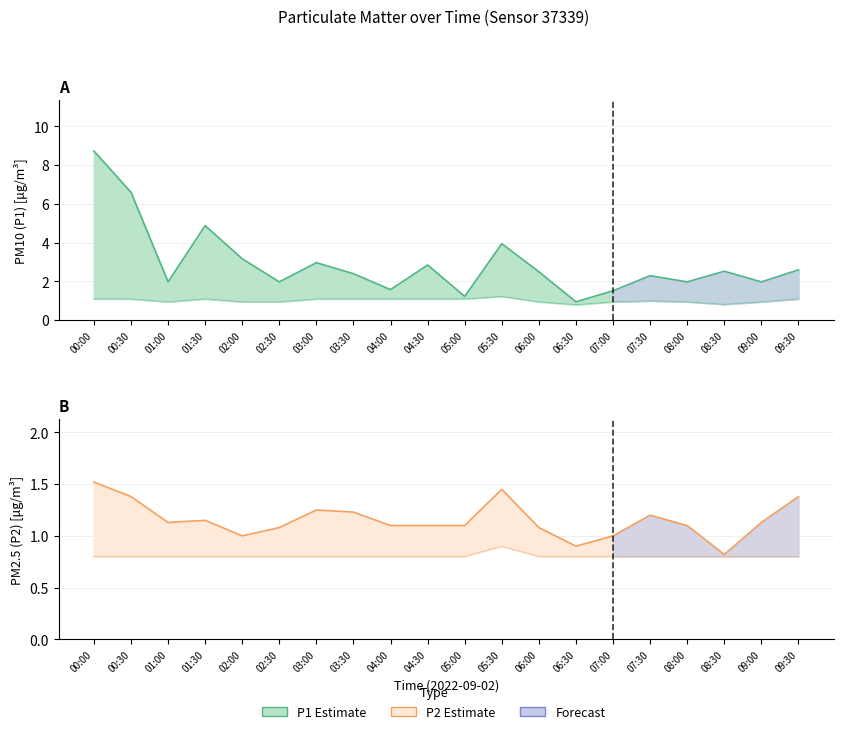

List the series in order of their peak value, lowest first.

P2, P1